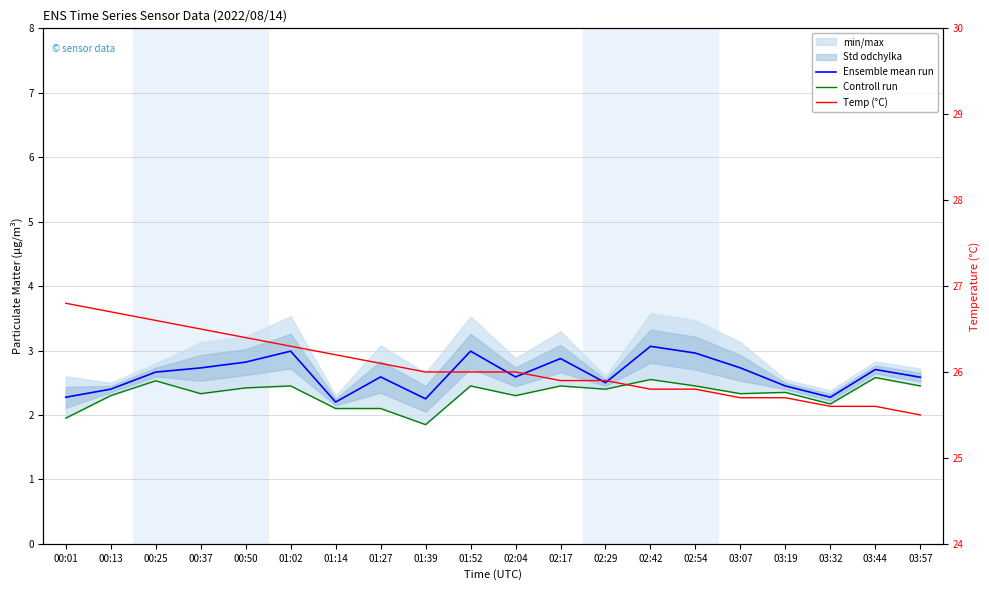

True or false: Controll run and Ensemble mean run intersect in this chart.

False